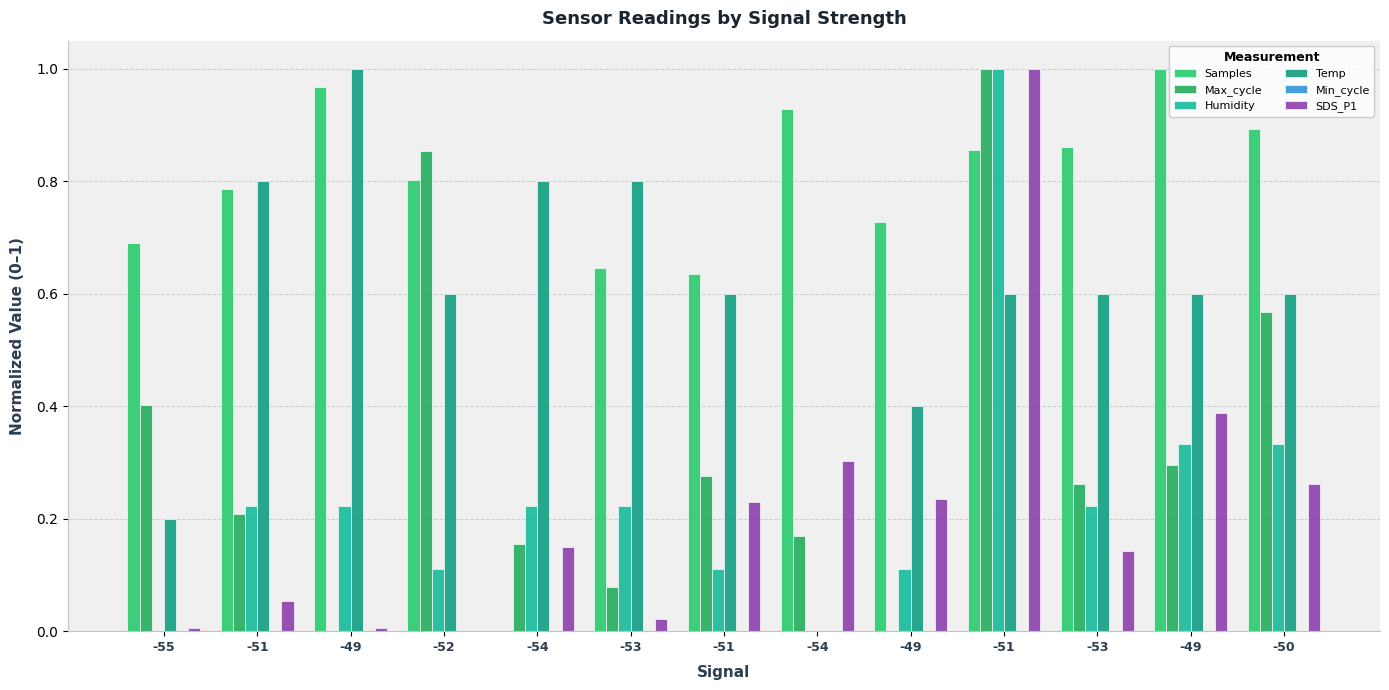

Which category has the highest value across all series?

-49